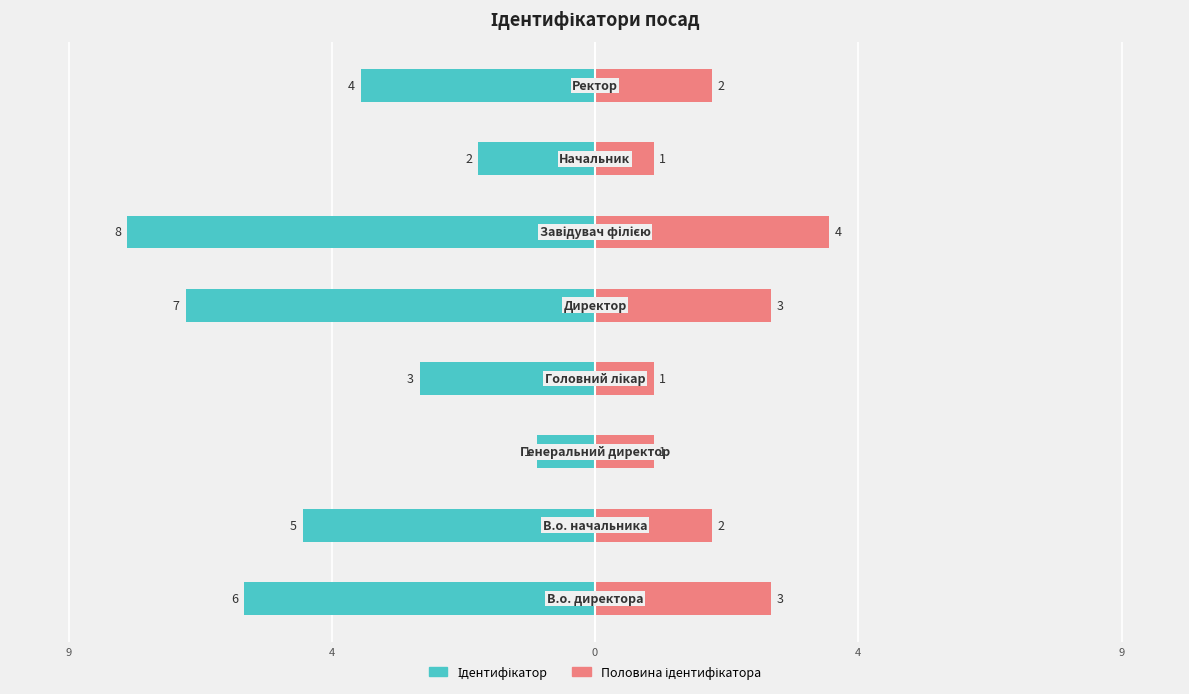

What is the sum of the Ідентифікатор values at 4 and 4?

-8